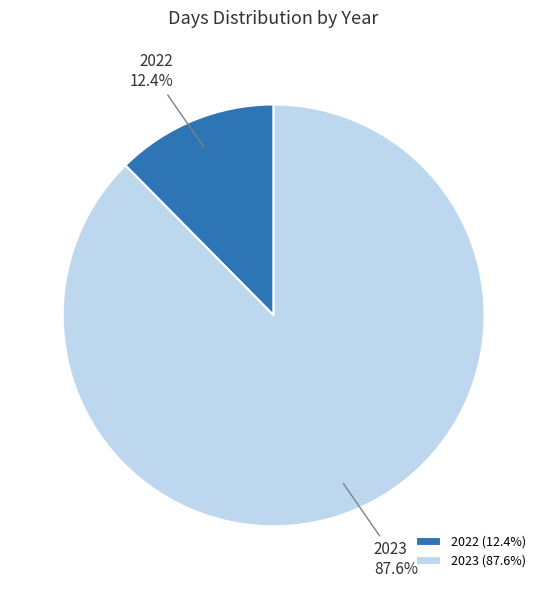

Combined, do 2023 and 2022 account for over 50%?

Yes